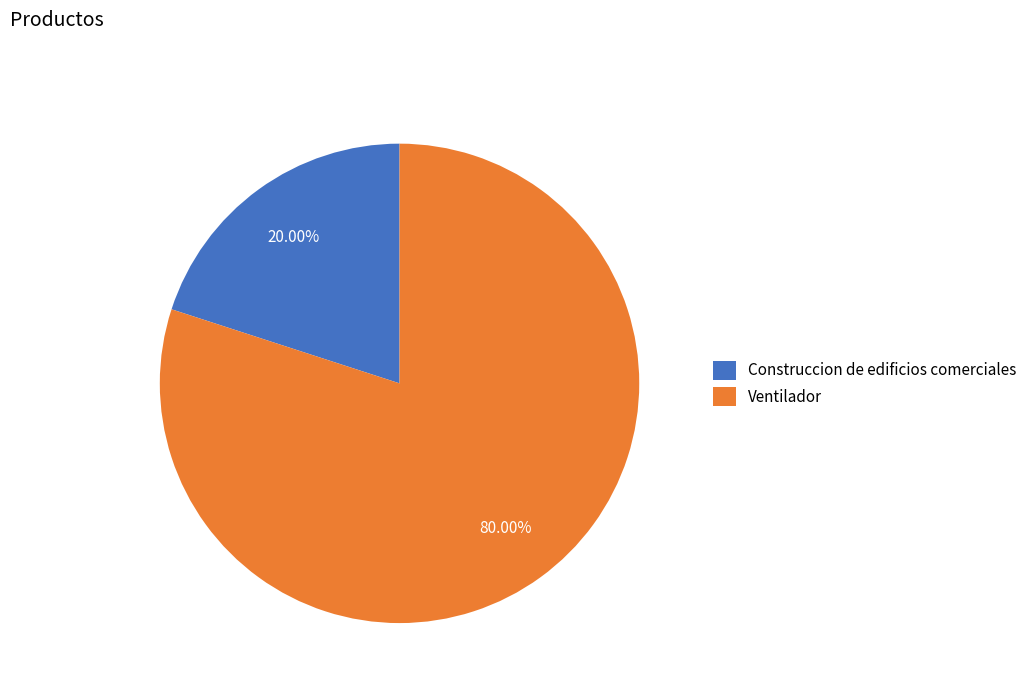

Is it true that Construccion de edificios comerciales is 32% of the pie?

False